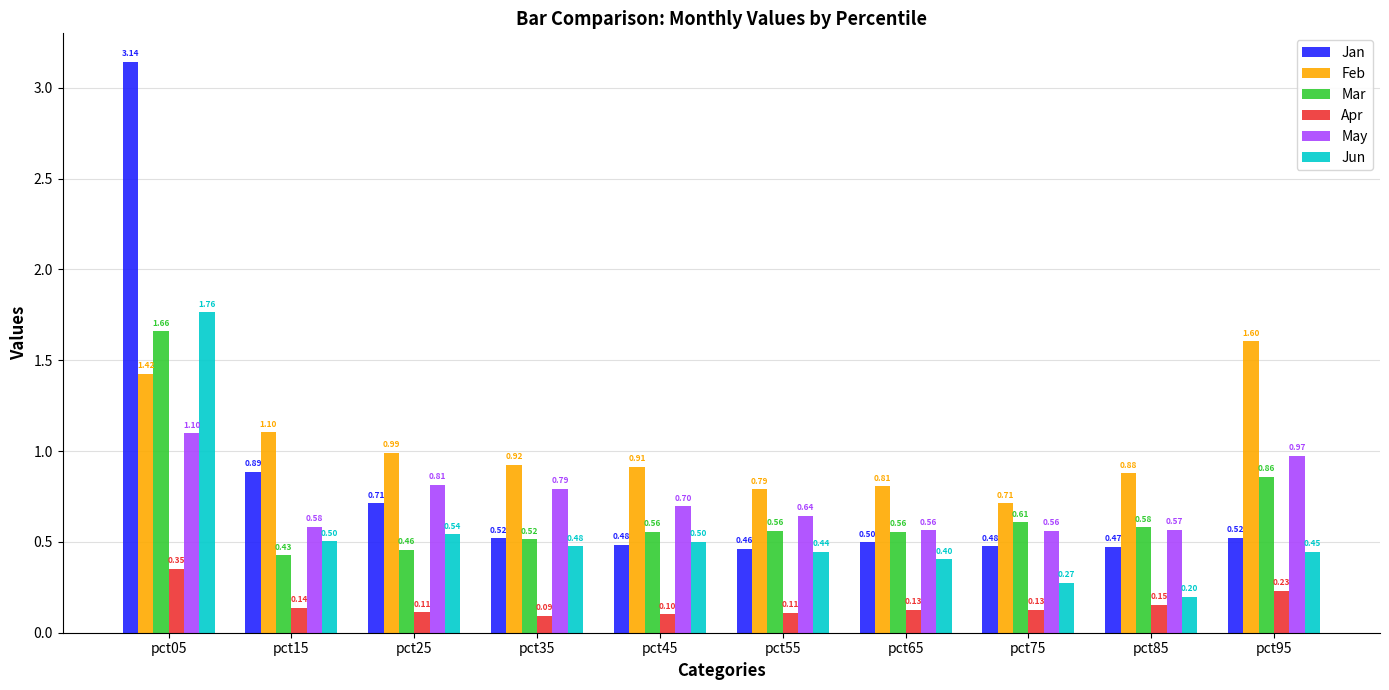

Which series has the largest total across all categories?

Feb